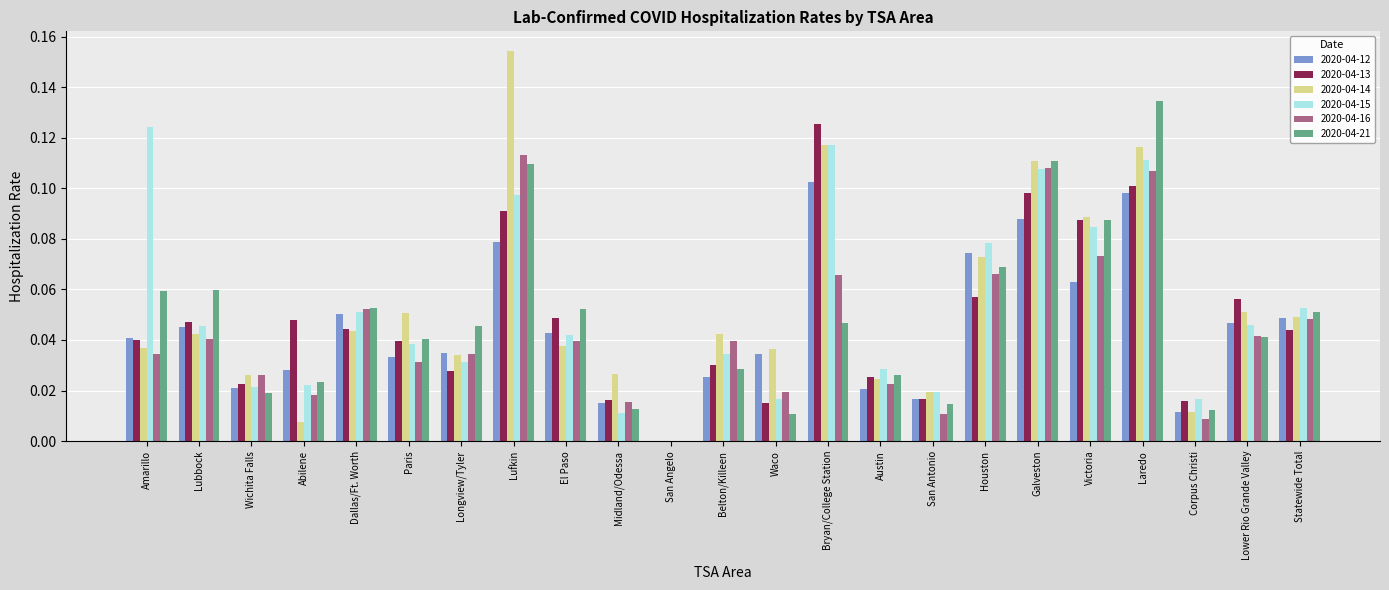

Between Wichita Falls and Longview/Tyler, which series saw the biggest shift?

2020-04-21